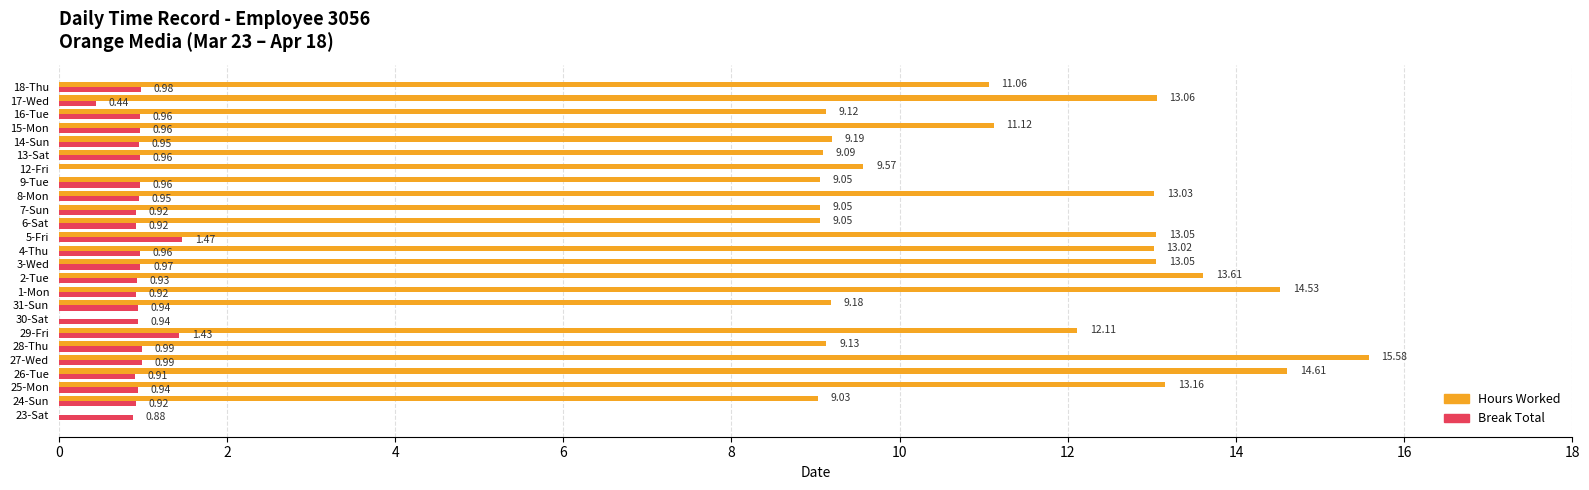

Is the value of Break Total at 6-Sat greater than the value of Hours Worked at 13-Sat?

No